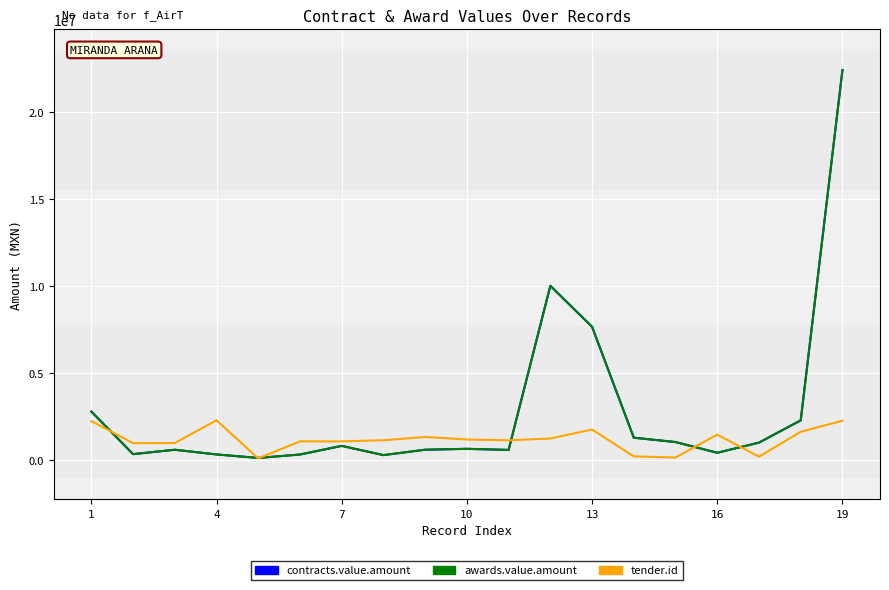

What is the label of the 5th point from the left?

13